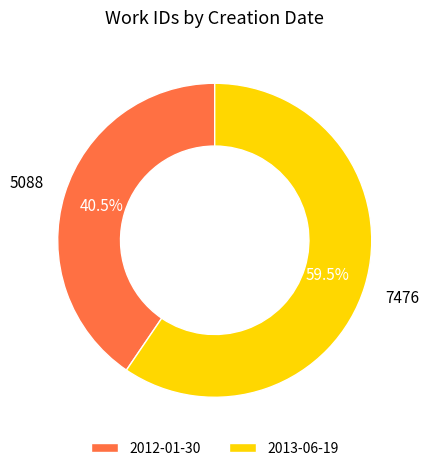

Rank the categories by value from highest to lowest.

2013-06-19, 2012-01-30